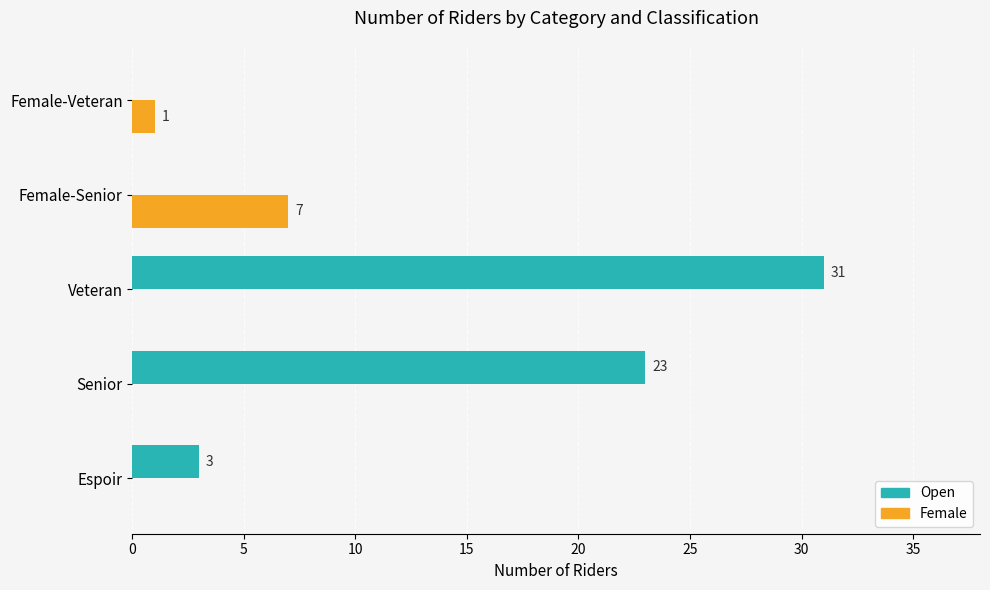

What is the highest value of the Female series?

7